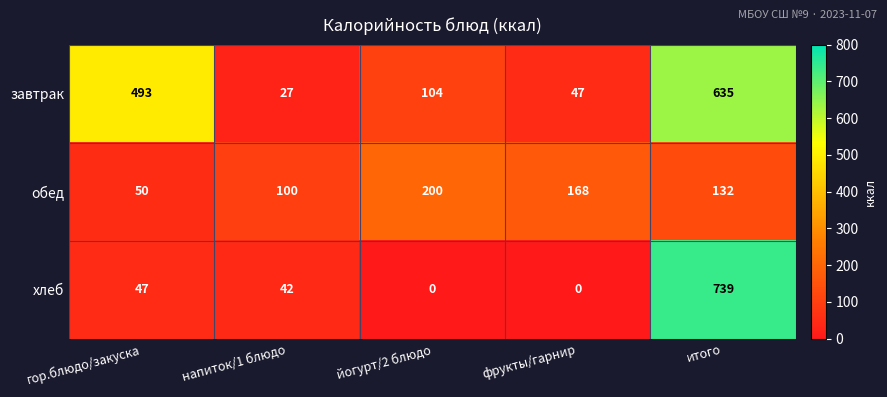

How many обед values are between 100 and 168?

3